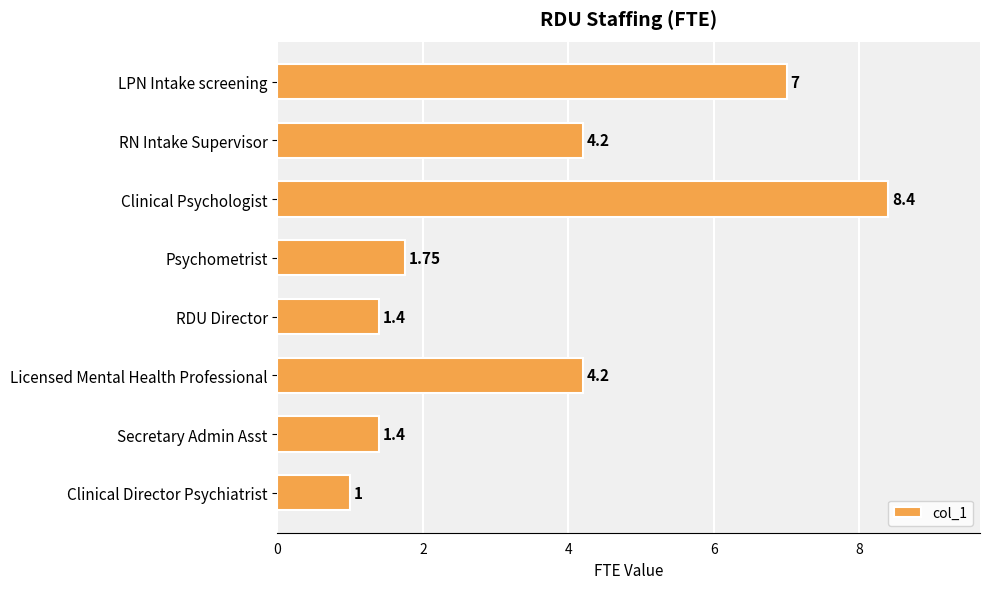

Between Clinical Director Psychiatrist and Secretary Admin Asst, which is larger?

Secretary Admin Asst